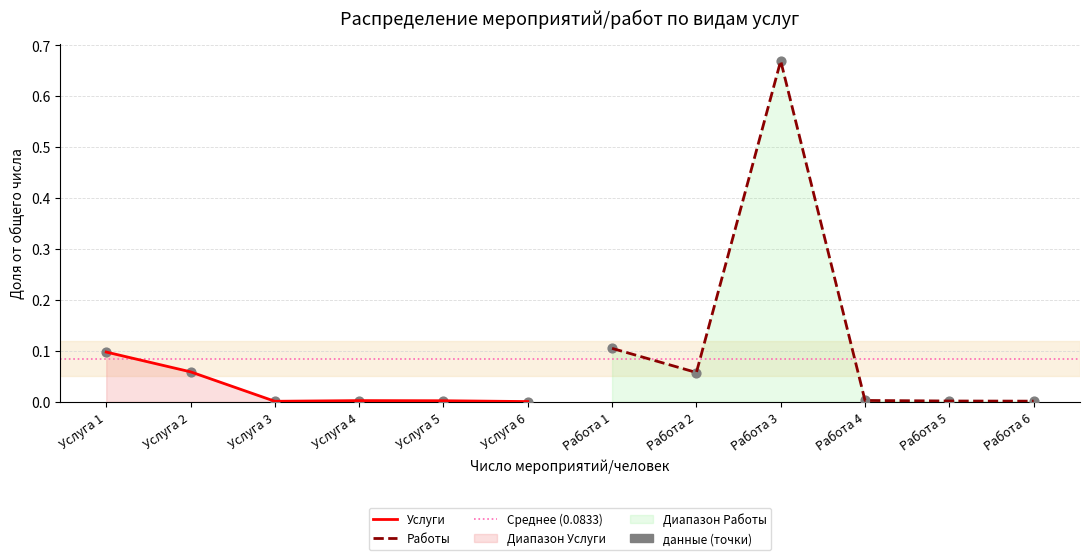

What is the change in value from Услуга 3 to Работа 1?

+0.1